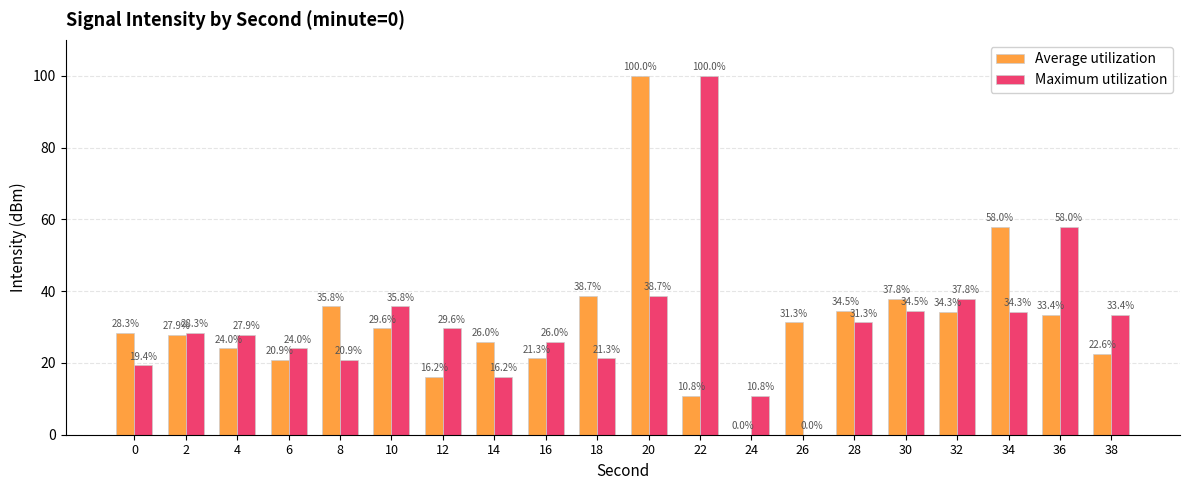

The value of Maximum utilization at 24 is 14.6. True or false?

False